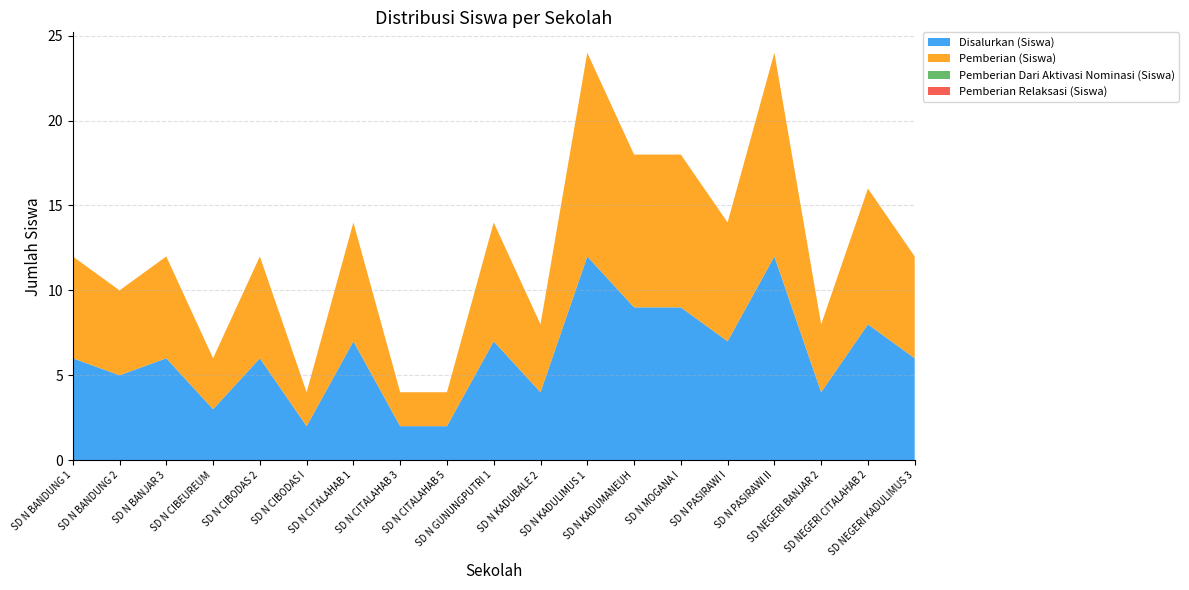

Reading left to right, list all the values displayed in this chart.

Disalurkan (Siswa): 6	5	6	3	6	2	7	2	2	7	4	12	9	9	7	12	4	8	6
Pemberian (Siswa): 6	5	6	3	6	2	7	2	2	7	4	12	9	9	7	12	4	8	6
Pemberian Dari Aktivasi Nominasi (Siswa): 0	0	0	0	0	0	0	0	0	0	0	0	0	0	0	0	0	0	0
Pemberian Relaksasi (Siswa): 0	0	0	0	0	0	0	0	0	0	0	0	0	0	0	0	0	0	0